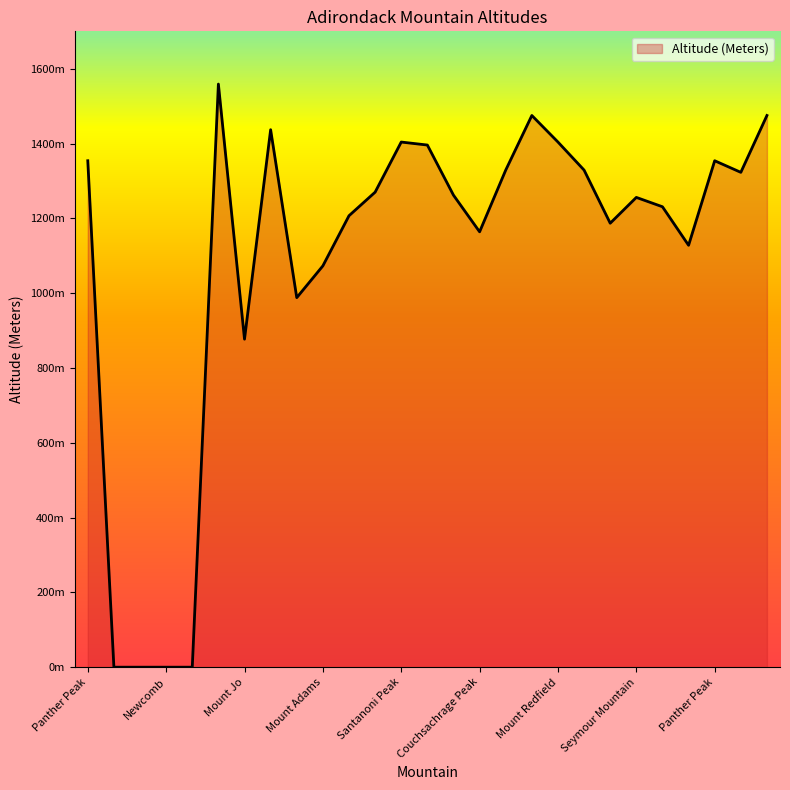

Which category has the highest value across all series?

Algonquin Peak